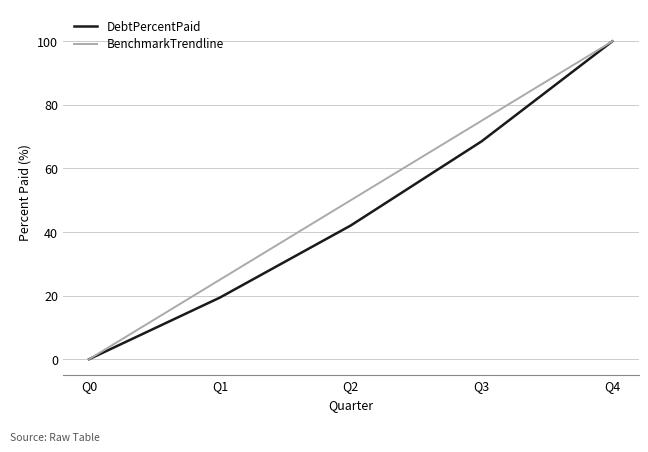

Read the BenchmarkTrendline value at Q1.

25.0